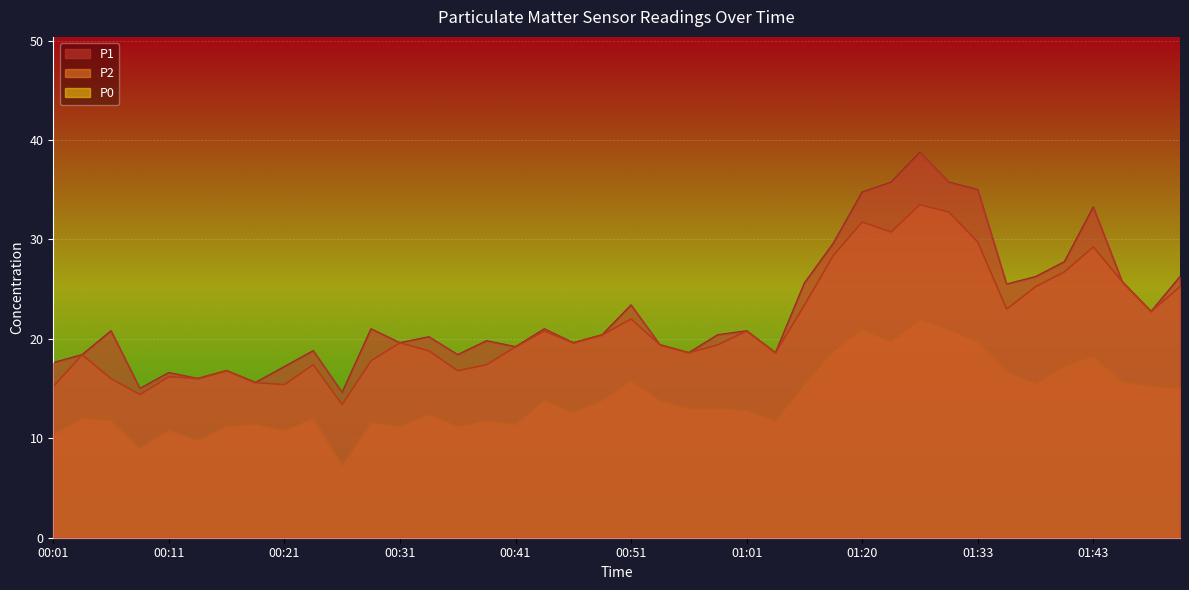

Which label corresponds to the smallest value in the chart?

00:26